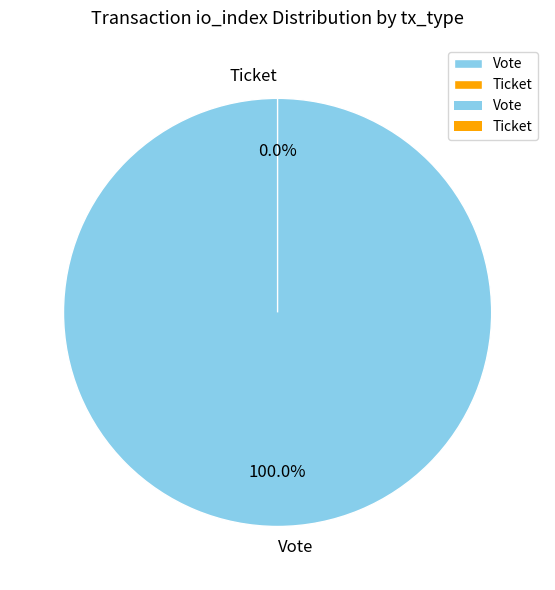

To the nearest percent, what is the difference between the Ticket and Vote slice percentages?

100%